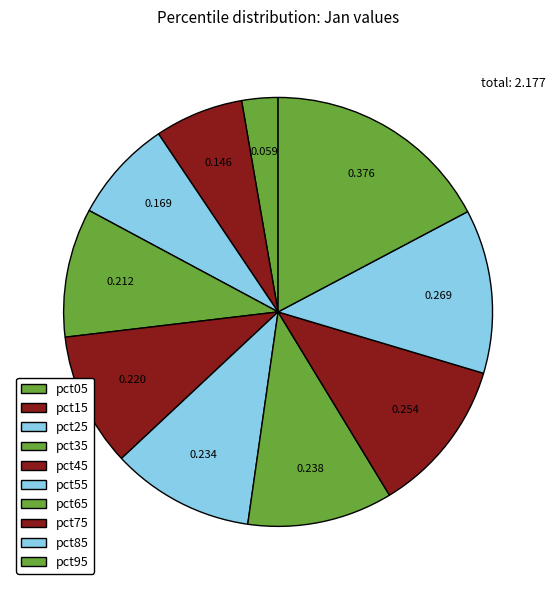

What is the change in value from pct85 to pct95?

+0.1